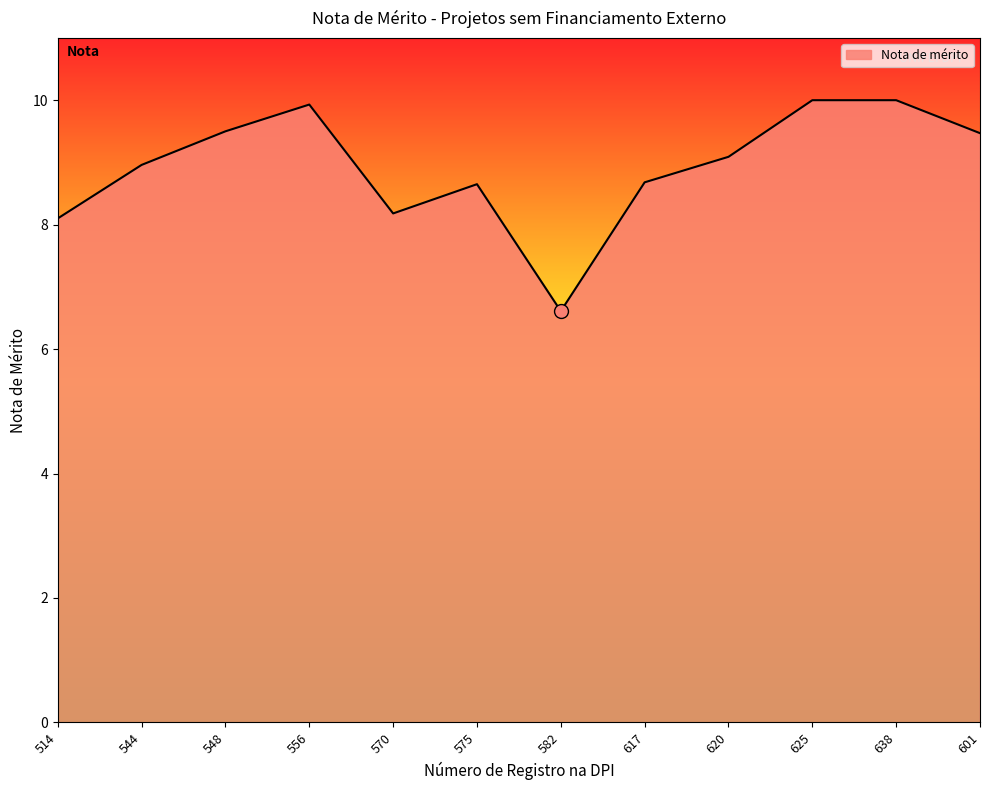

Which category has the lowest value across all series?

582